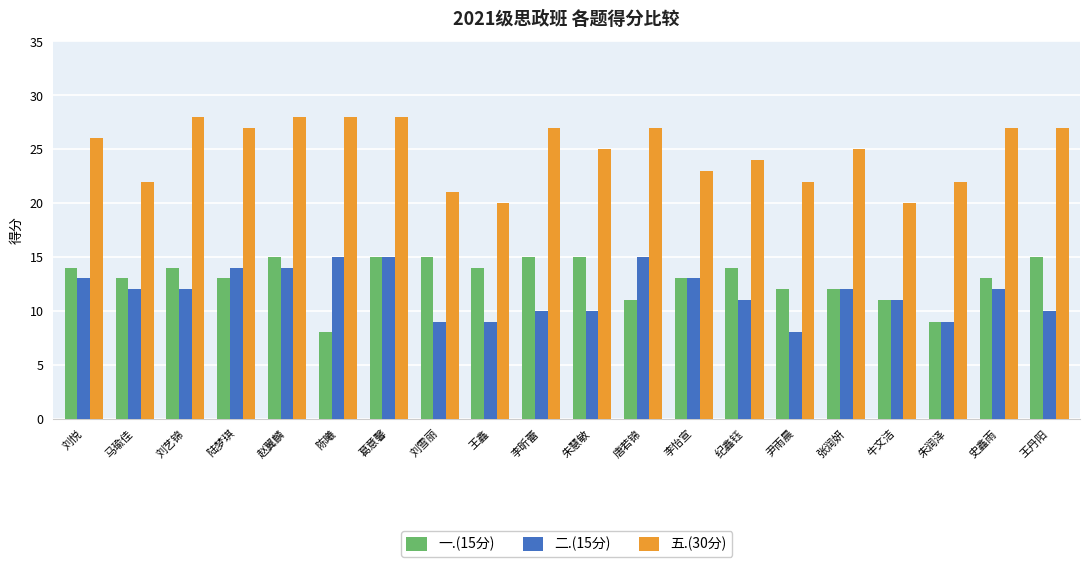

What are all the series names shown in the legend?

一.(15分), 二.(15分), 五.(30分)